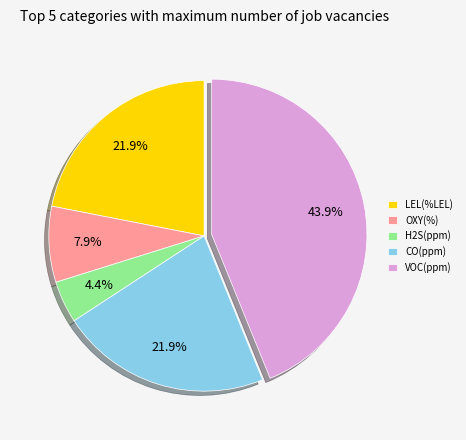

How many slices are in this pie chart?

5